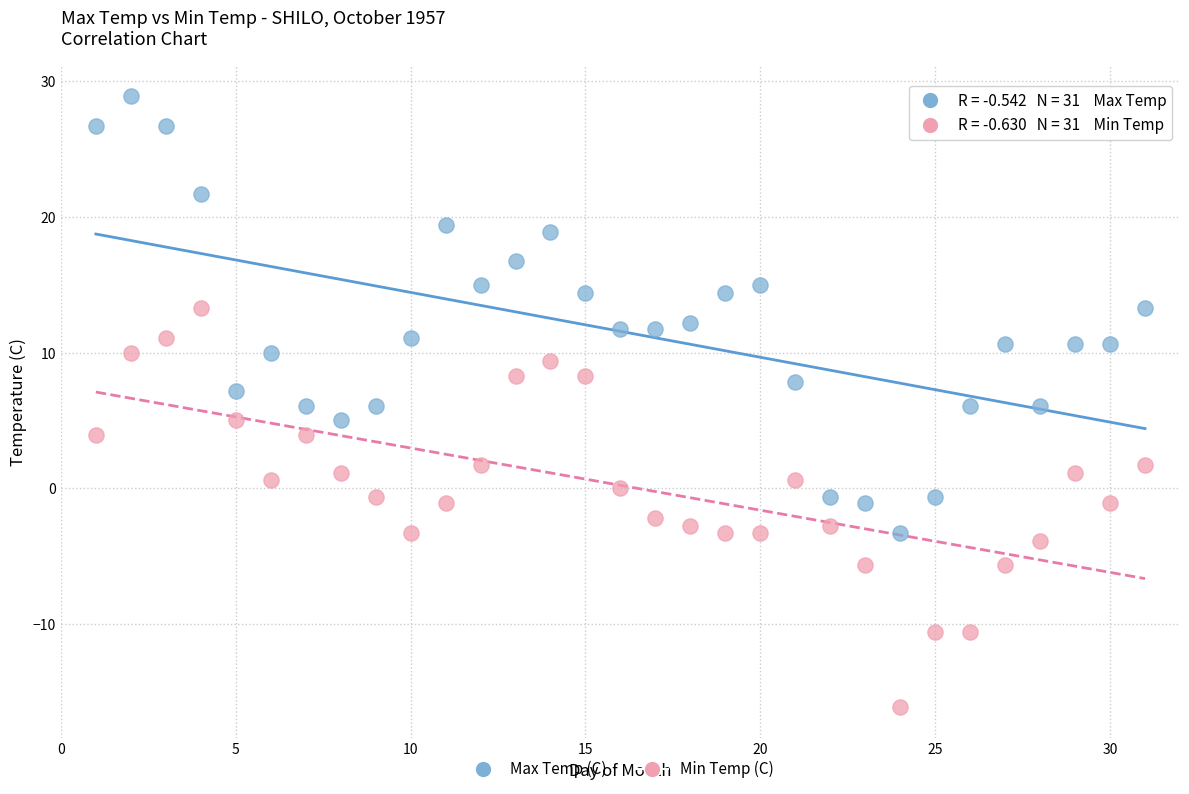

Across all data points, what is the range of X values (max minus min)?

30.0